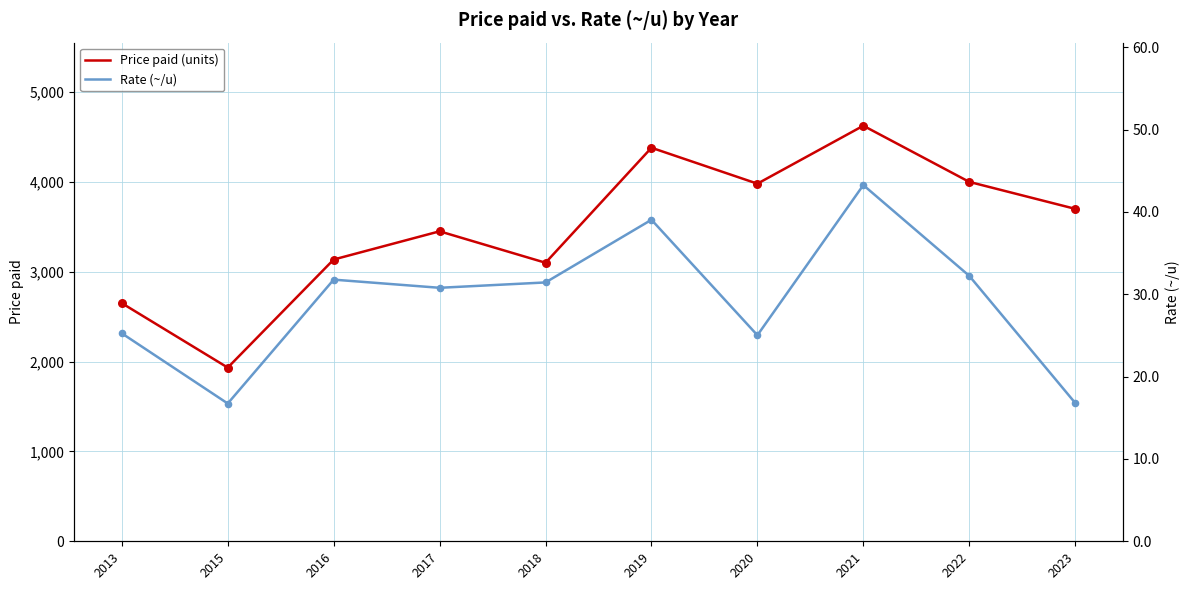

At which category is the sum across all series the highest?

2021